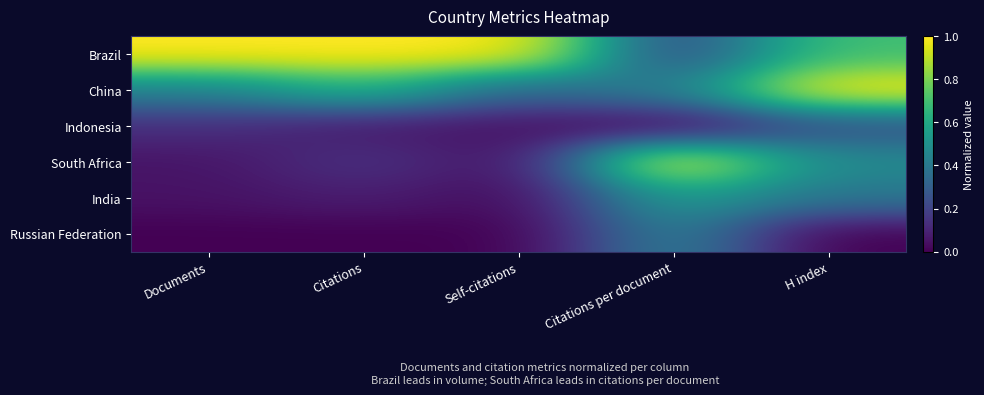

At which category does the chart reach its minimum across all series?

Citations per document